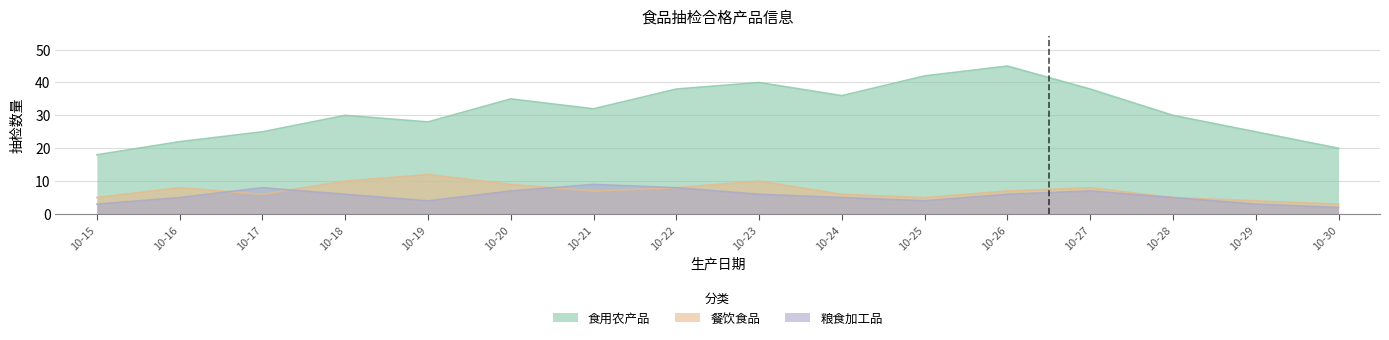

Is the value of 粮食加工品 at 10-22 greater than the value of 餐饮食品 at 10-17?

Yes